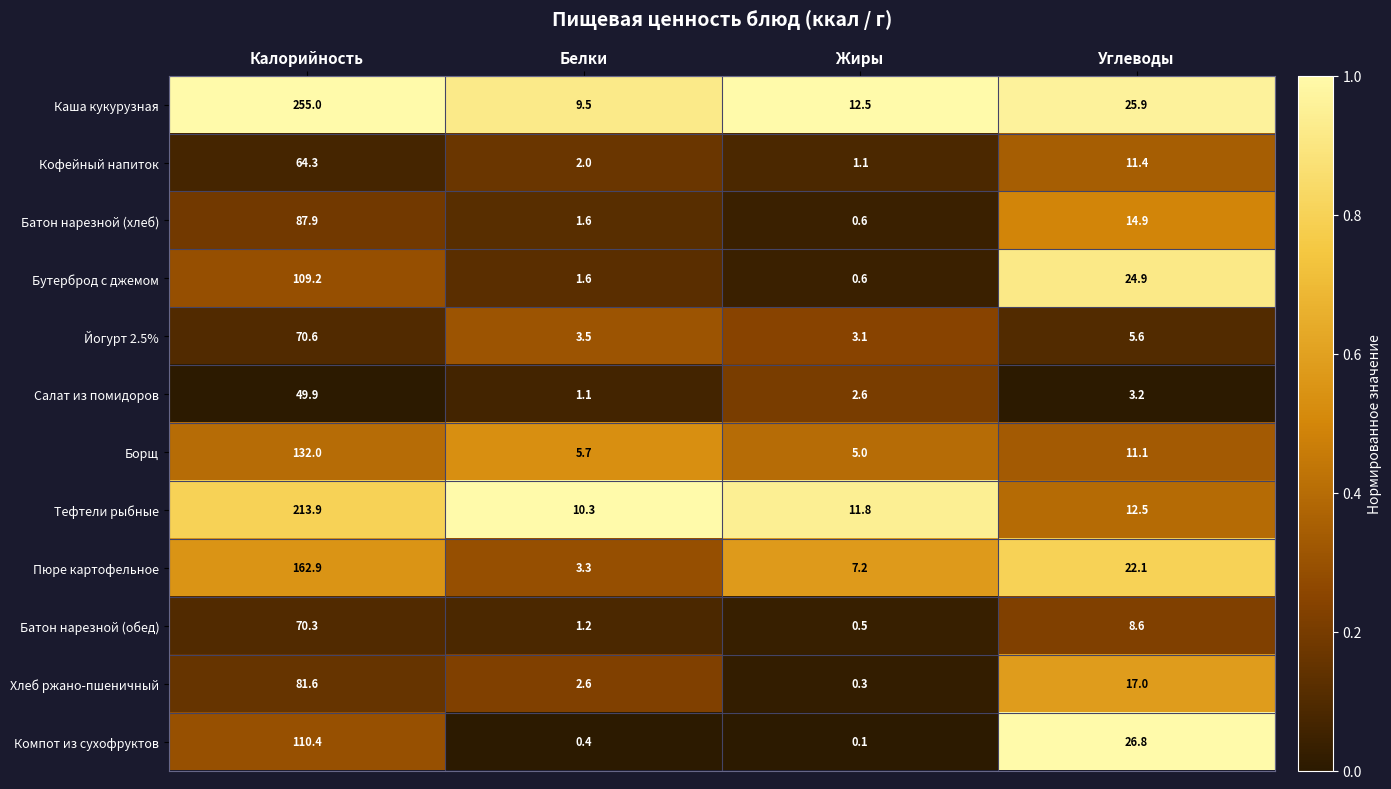

Which series changed the most between Калорийность and Углеводы?

Каша кукурузная